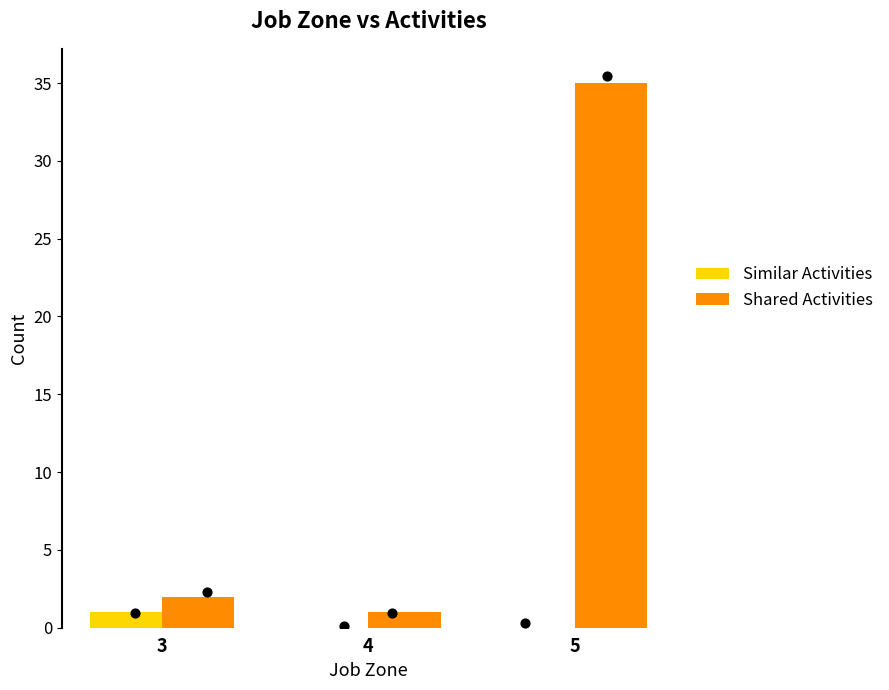

What are all the series names shown in the legend?

Similar Activities, Shared Activities